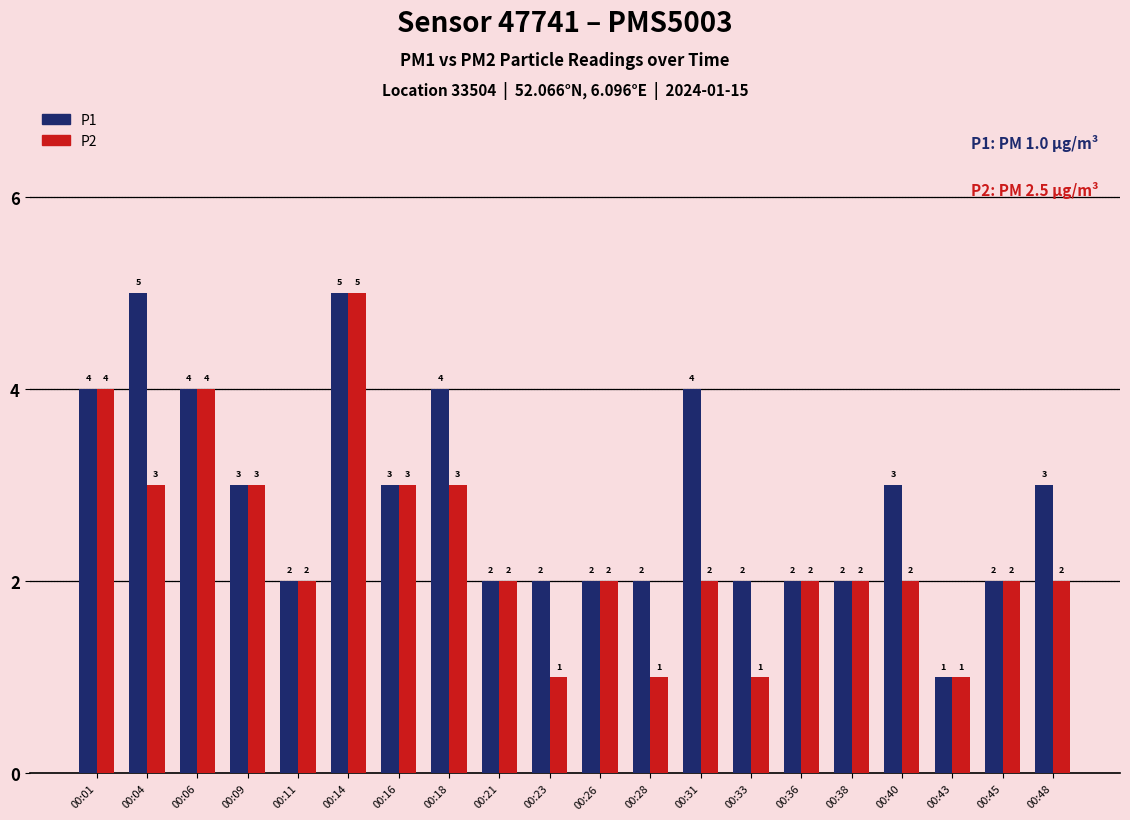

Reading left to right, extract all data points from this chart.

P1: 00:01=4	00:04=5	00:06=4	00:09=3	00:11=2	00:14=5	00:16=3	00:18=4	00:21=2	00:23=2	00:26=2	00:28=2	00:31=4	00:33=2	00:36=2	00:38=2	00:40=3	00:43=1	00:45=2	00:48=3
P2: 00:01=4	00:04=3	00:06=4	00:09=3	00:11=2	00:14=5	00:16=3	00:18=3	00:21=2	00:23=1	00:26=2	00:28=1	00:31=2	00:33=1	00:36=2	00:38=2	00:40=2	00:43=1	00:45=2	00:48=2